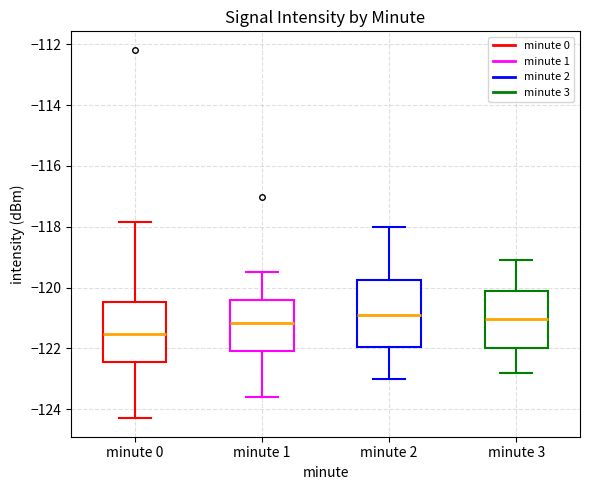

Reading left to right, transcribe this box plot: for each box, give where its median line is, the range the box spans, and where its two whiskers end, as read against the y-axis. The values are not printed on the chart, so give them approximately, as read against the axis.

minute 0: median -121.6, box -122.4 to -120.4, whiskers -124.4 to -117.8
minute 1: median -121.2, box -122.0 to -120.4, whiskers -123.6 to -119.4
minute 2: median -120.8, box -122.0 to -119.8, whiskers -123.0 to -118.0
minute 3: median -121.0, box -122.0 to -120.2, whiskers -122.8 to -119.0